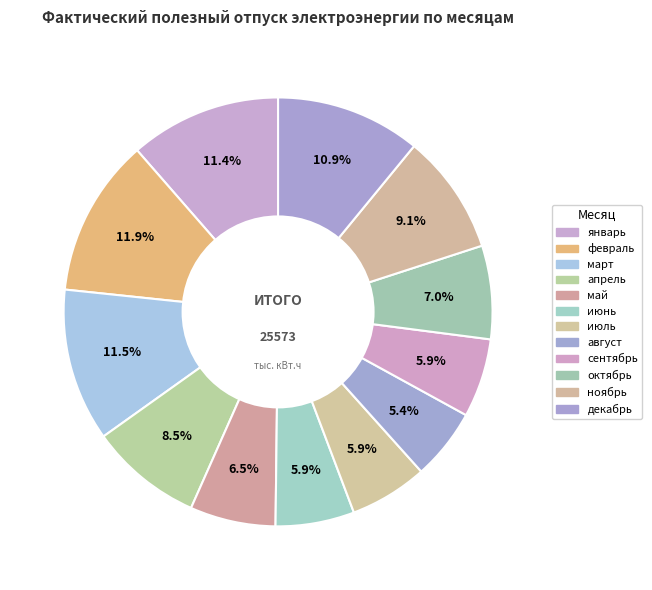

Is ноябрь the majority of the pie?

No